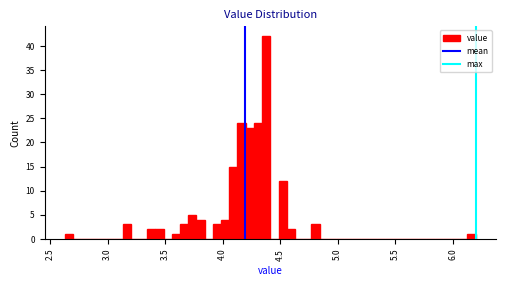

Read against the x-axis, roughly where is the centre of the tallest bar?

4.40